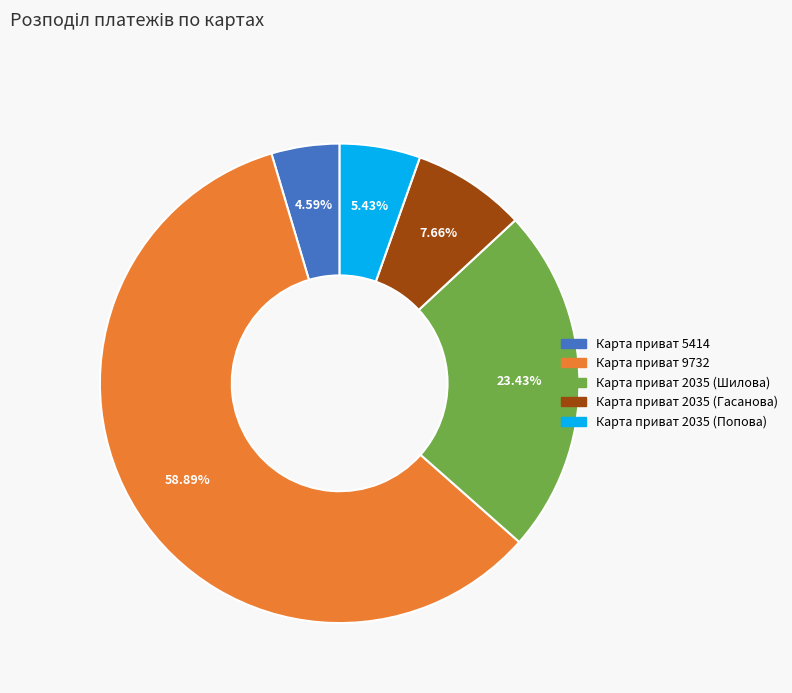

To the nearest percent, what percentage of the pie is Карта приват 5414?

5%